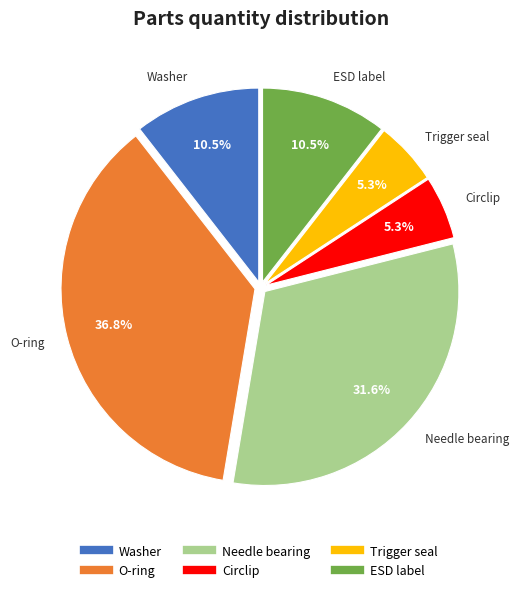

How many slices are in this pie chart?

6